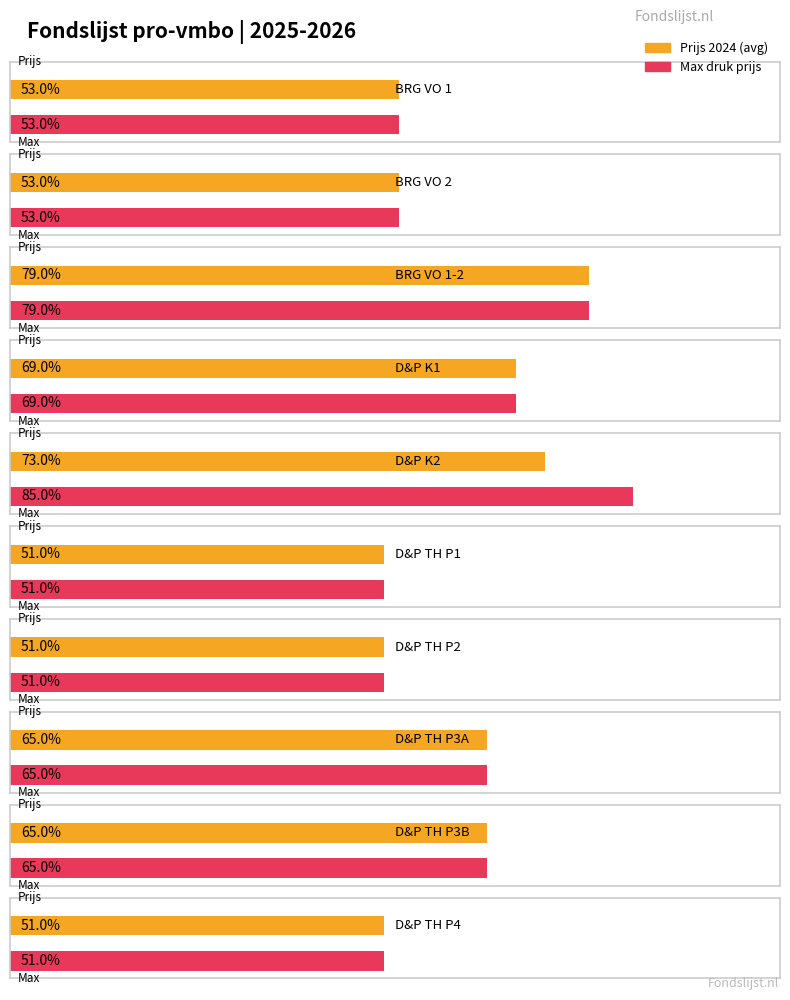

Does the chart contain any negative values?

No